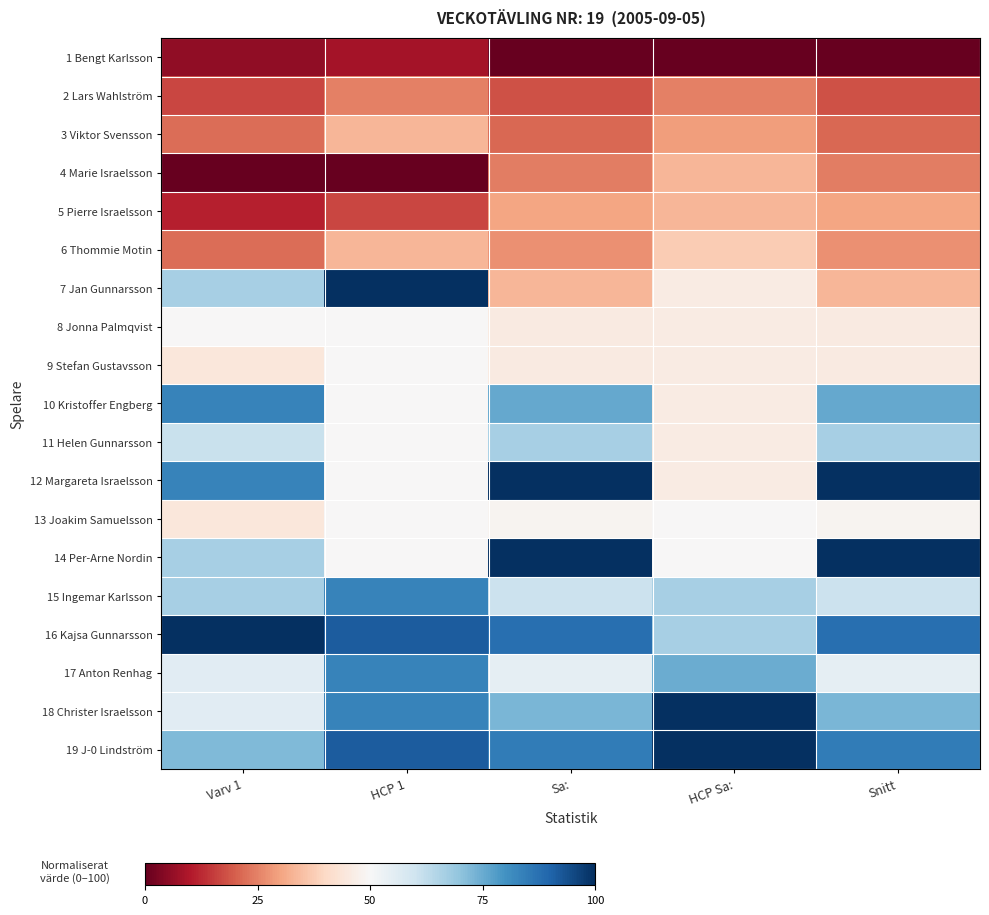

Which series has the largest total across all categories?

16 Kajsa Gunnarsson